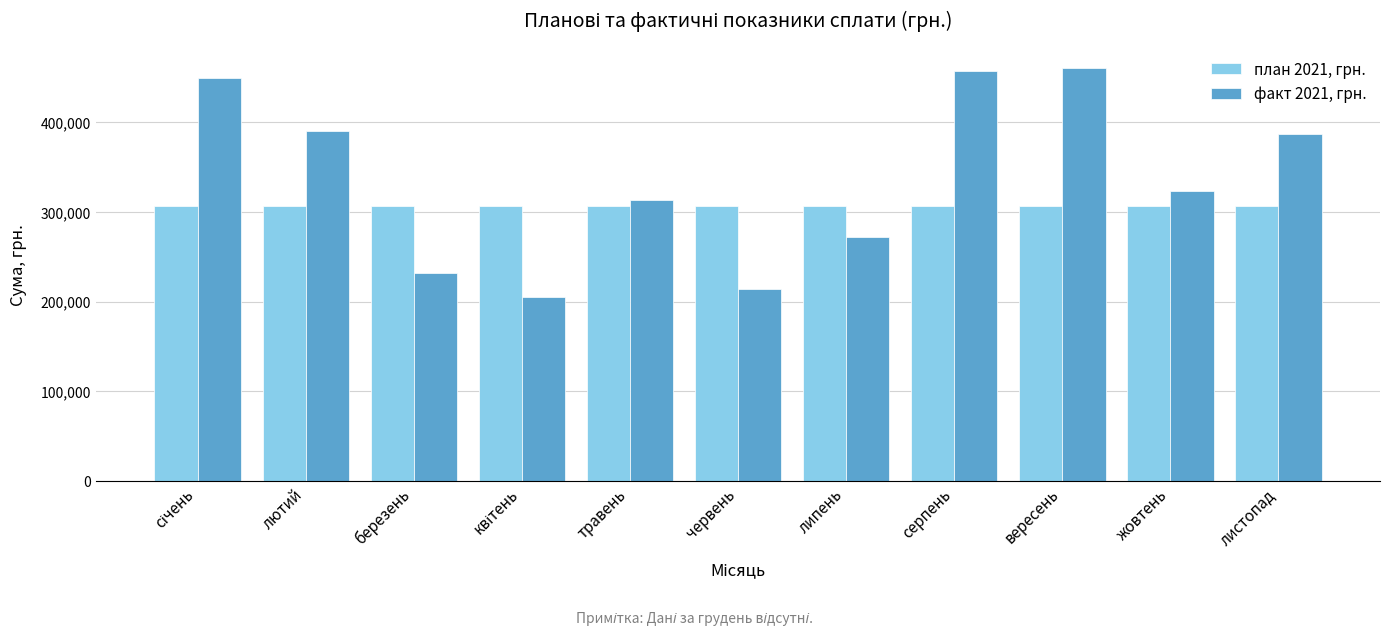

Rank the series by their average value, from lowest to highest.

план 2021, грн., факт 2021, грн.